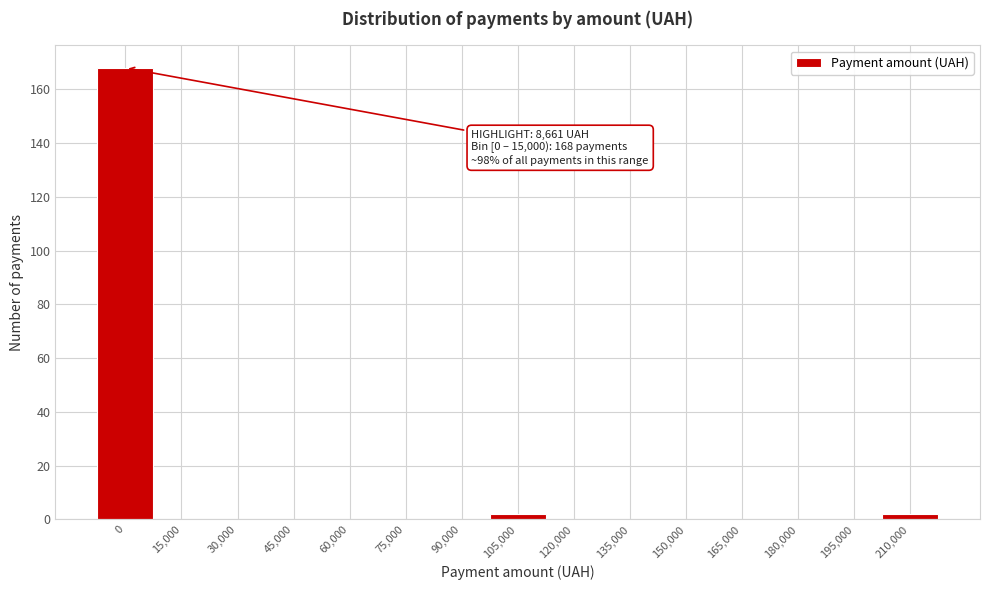

Reading right to left, transcribe all the data shown in this chart.

210,000=2	195,000=0	180,000=0	165,000=0	150,000=0	135,000=0	120,000=0	105,000=2	90,000=0	75,000=0	60,000=0	45,000=0	30,000=0	15,000=0	0=168